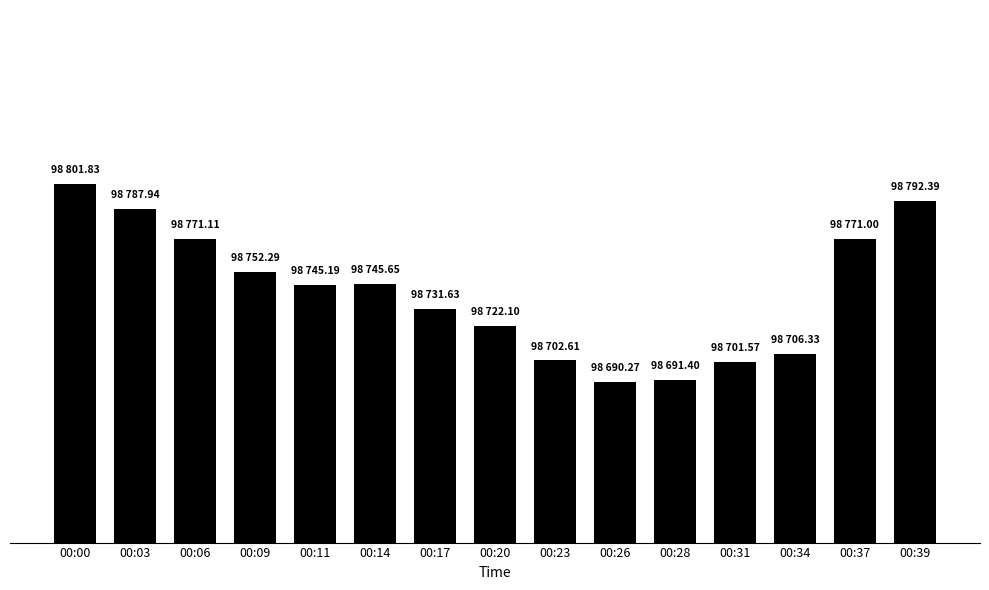

Reading right to left, what are all the values shown in this chart?

00:39=98792.4	00:37=98771.0	00:34=98706.3	00:31=98701.6	00:28=98691.4	00:26=98690.3	00:23=98702.6	00:20=98722.1	00:17=98731.6	00:14=98745.6	00:11=98745.2	00:09=98752.3	00:06=98771.1	00:03=98787.9	00:00=98801.8